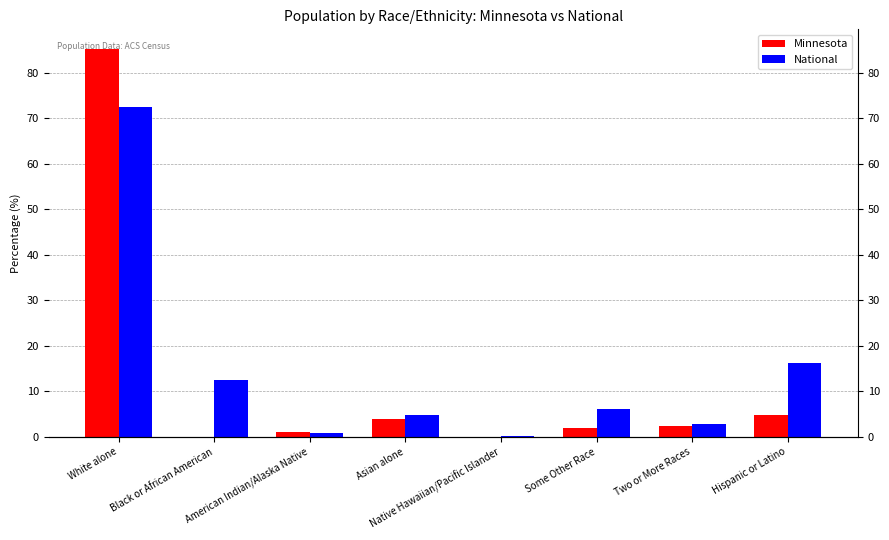

Are the bars grouped side by side (vs. stacked)?

Yes